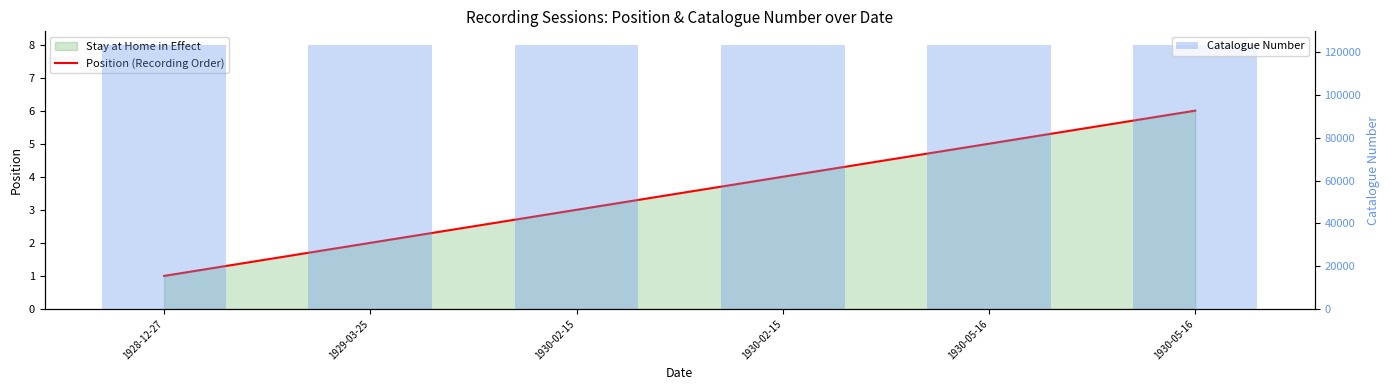

What is the total value across all series at 1930-05-16?

123702